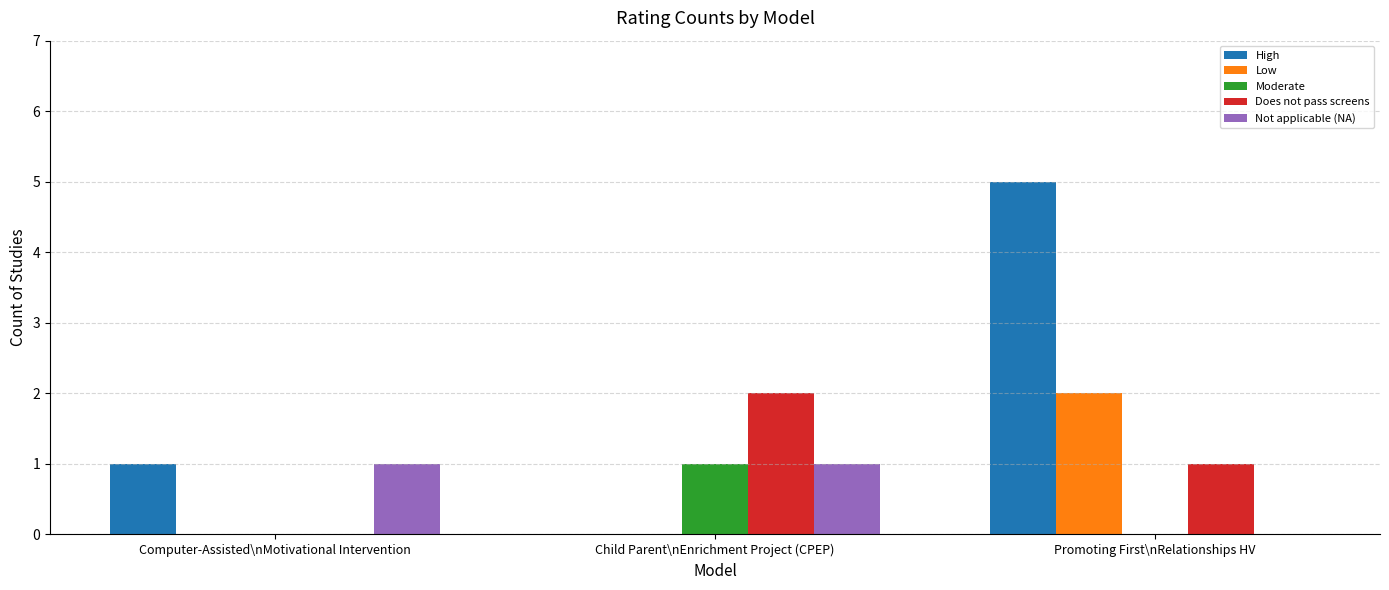

Reading left to right, list all the values displayed in this chart.

High: Computer-Assisted\nMotivational Intervention=1	Child Parent\nEnrichment Project (CPEP)=0	Promoting First\nRelationships HV=5
Low: Computer-Assisted\nMotivational Intervention=0	Child Parent\nEnrichment Project (CPEP)=0	Promoting First\nRelationships HV=2
Moderate: Computer-Assisted\nMotivational Intervention=0	Child Parent\nEnrichment Project (CPEP)=1	Promoting First\nRelationships HV=0
Does not pass screens: Computer-Assisted\nMotivational Intervention=0	Child Parent\nEnrichment Project (CPEP)=2	Promoting First\nRelationships HV=1
Not applicable (NA): Computer-Assisted\nMotivational Intervention=1	Child Parent\nEnrichment Project (CPEP)=1	Promoting First\nRelationships HV=0